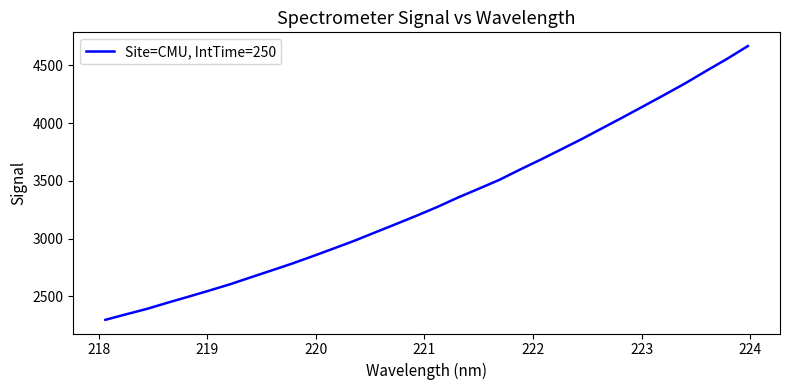

How many distinct data groups are displayed?

1